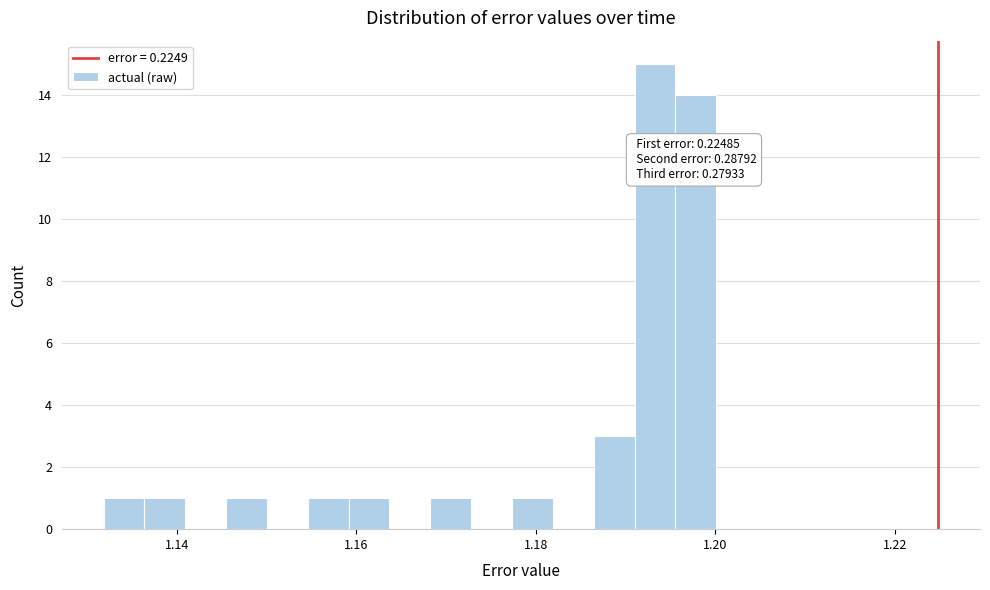

Read against the x-axis, roughly where is the centre of the tallest bar?

1.194